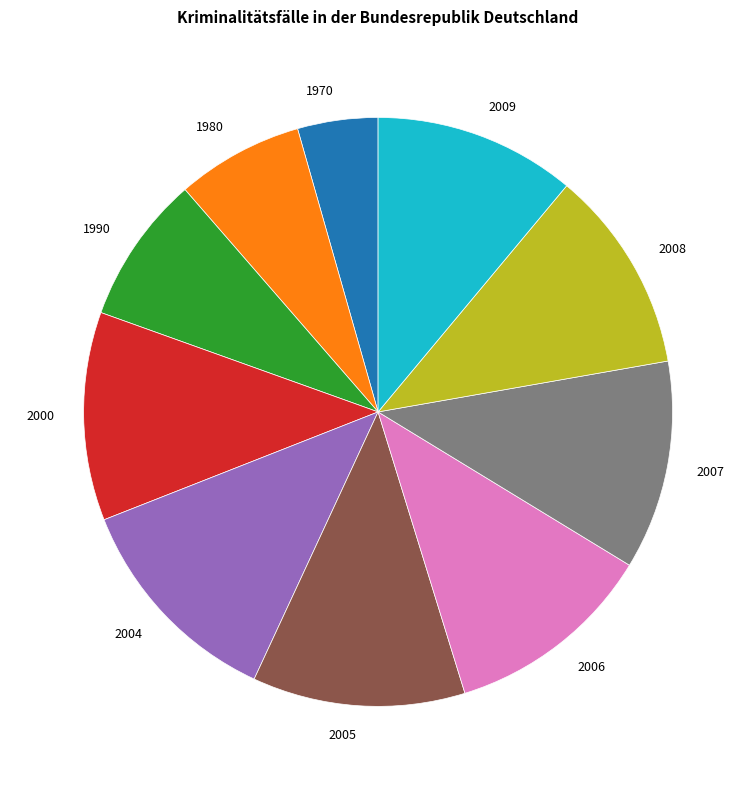

Do 2007 and 2004 together represent more than half of the pie?

No